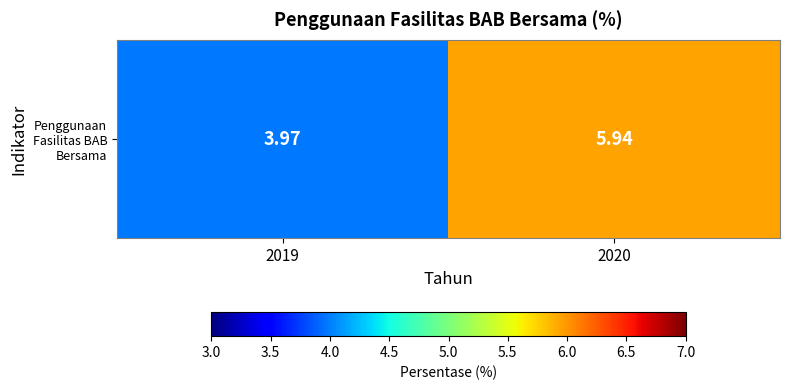

What is the difference between the values at 2019 and 2020?

2.0